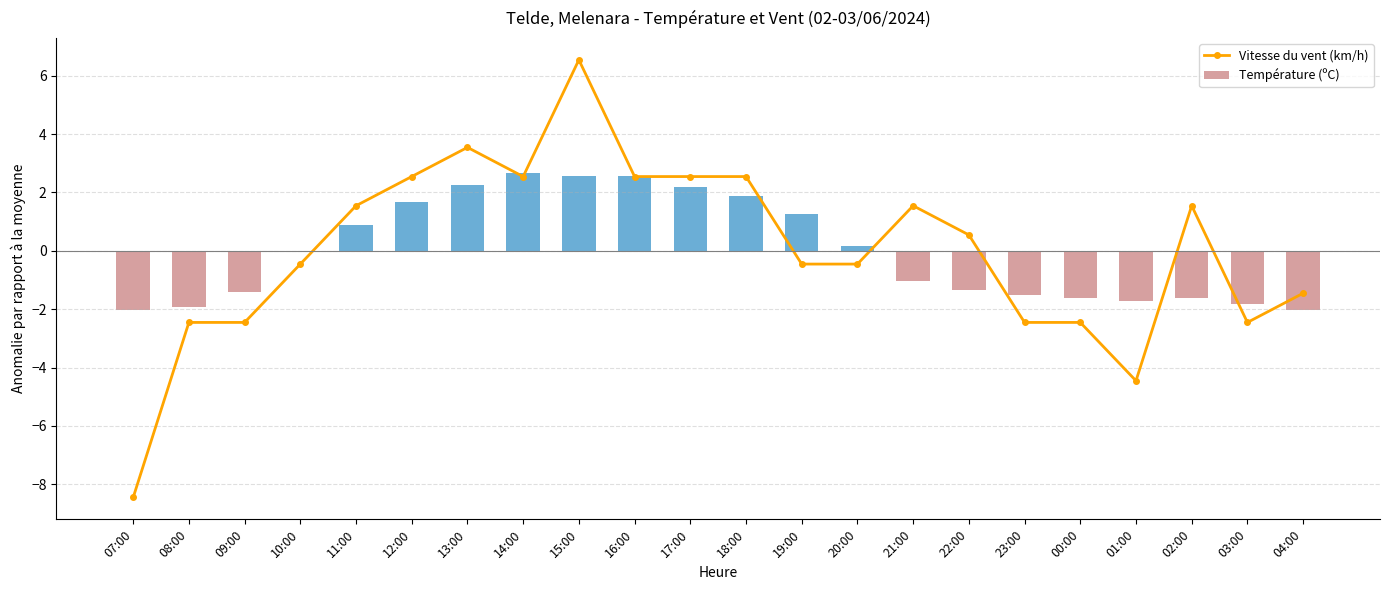

What is the label of the 19th bar from the left?

01:00